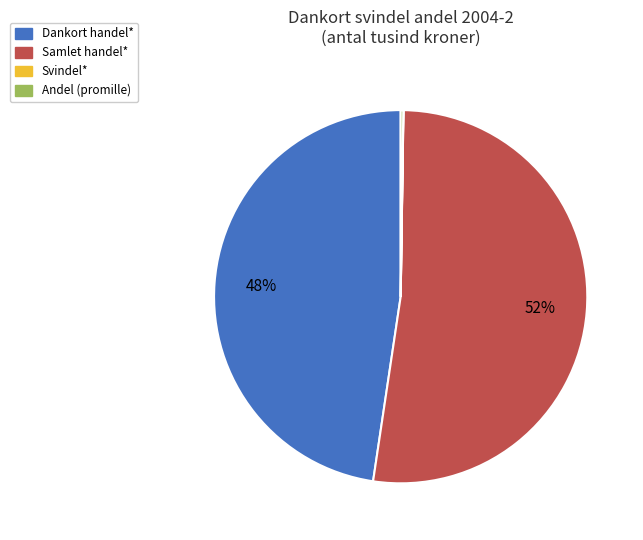

To the nearest percent, what is the average slice percentage?

25%